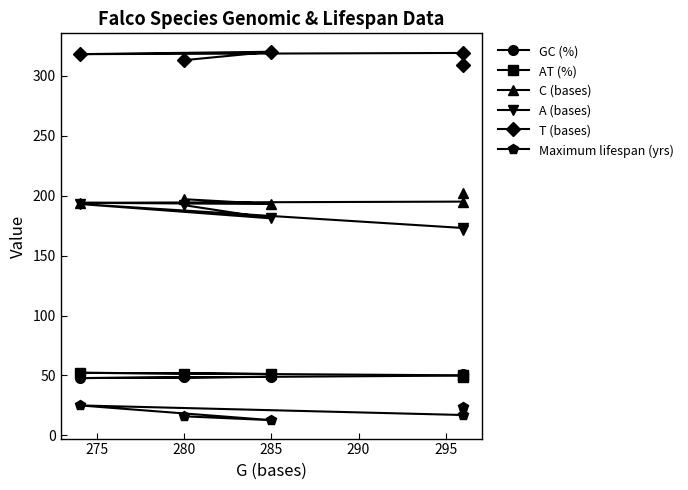

What is the difference between the maximum and minimum values in the AT (%) series?

3.1